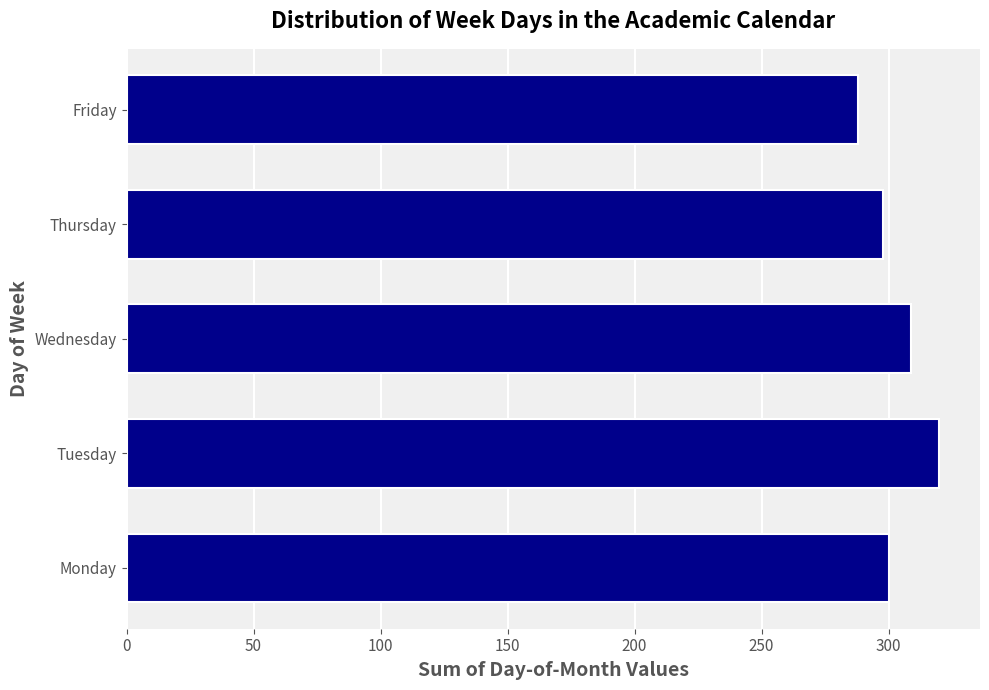

The value at Monday is 300. True or false?

True